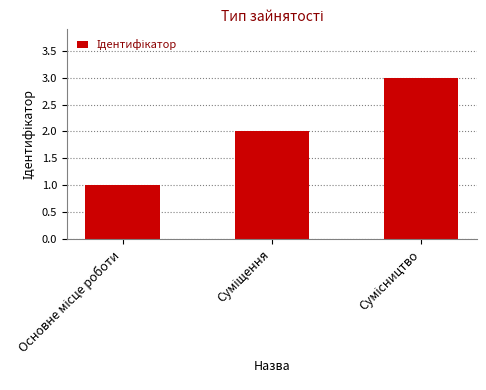

What is the maximum value shown in the chart?

3